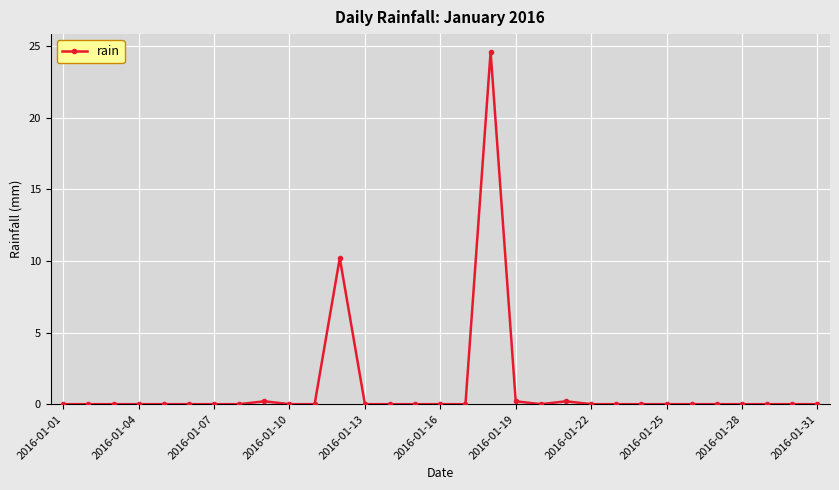

What is the maximum value shown in the chart?

24.6